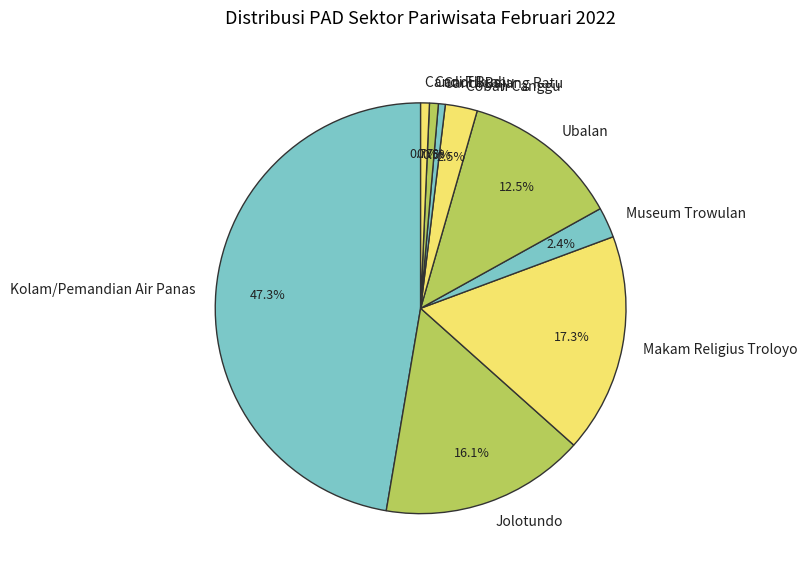

Does Candi Bajang Ratu account for over 50% of the chart?

No